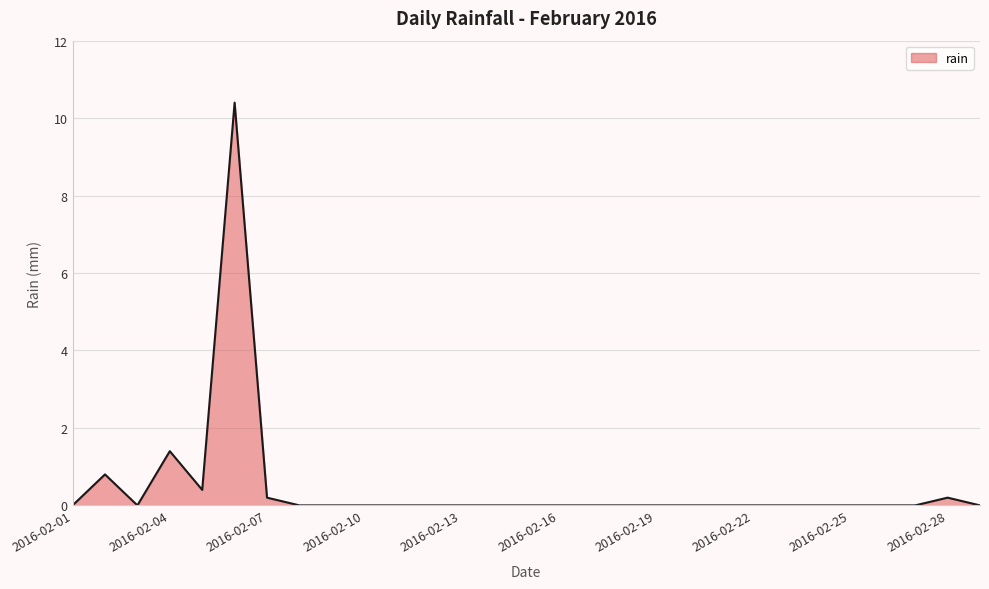

What is the difference between the maximum and minimum values?

10.4